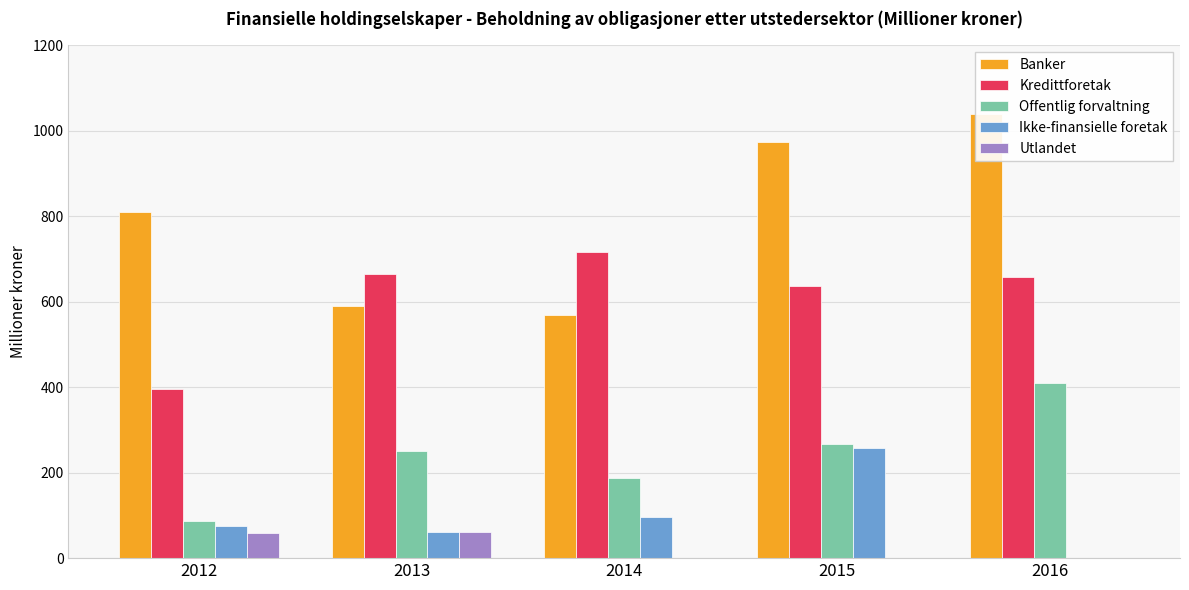

How many data points does each series have?

5